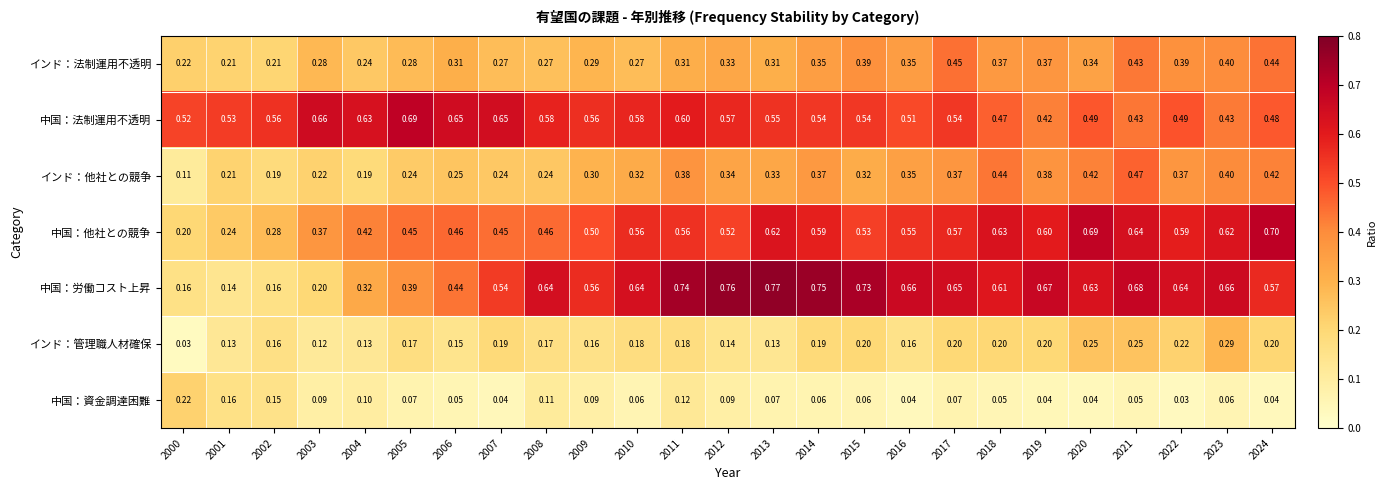

Which series has the largest total across all categories?

中国：労働コスト上昇